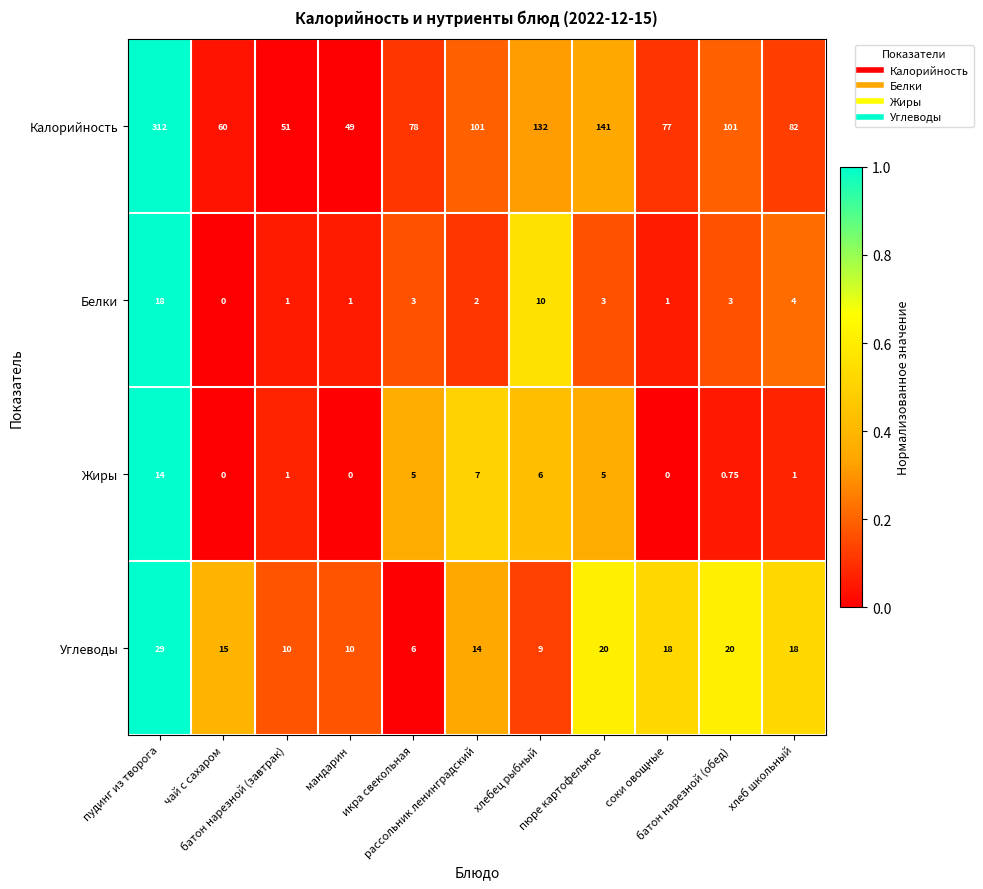

Which series has the largest total across all categories?

Калорийность